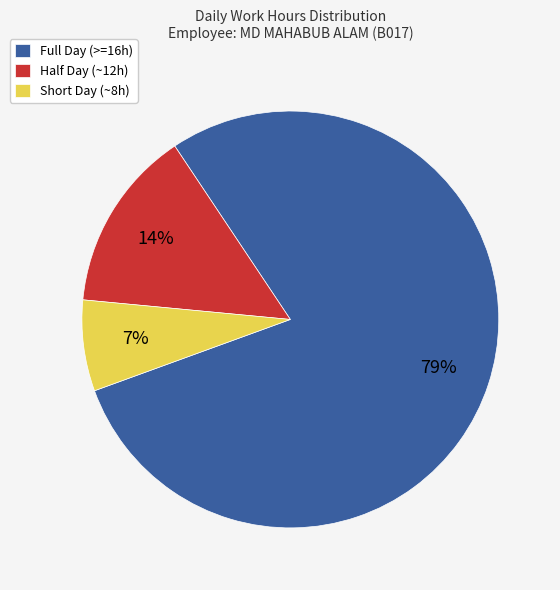

Rank the categories by value from lowest to highest.

Short Day (~8h), Half Day (~12h), Full Day (>=16h)